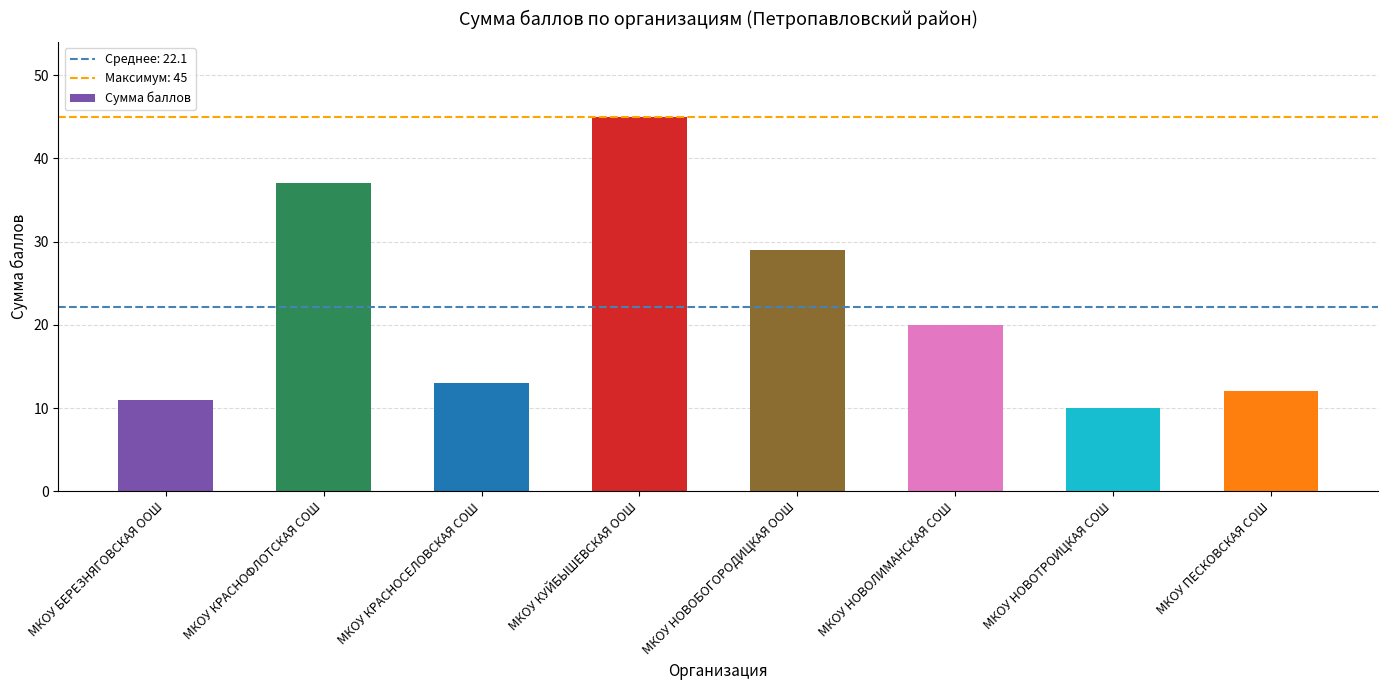

Where is the data nearest to the value 27?

МКОУ НОВОБОГОРОДИЦКАЯ ООШ